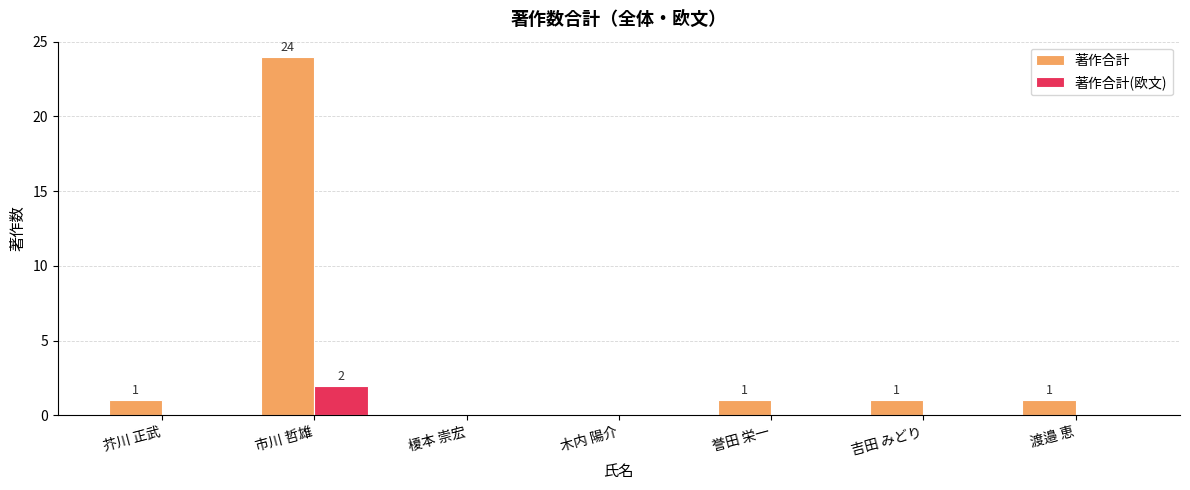

Is it true that 著作合計 equals 0 at 渡邉 恵?

False